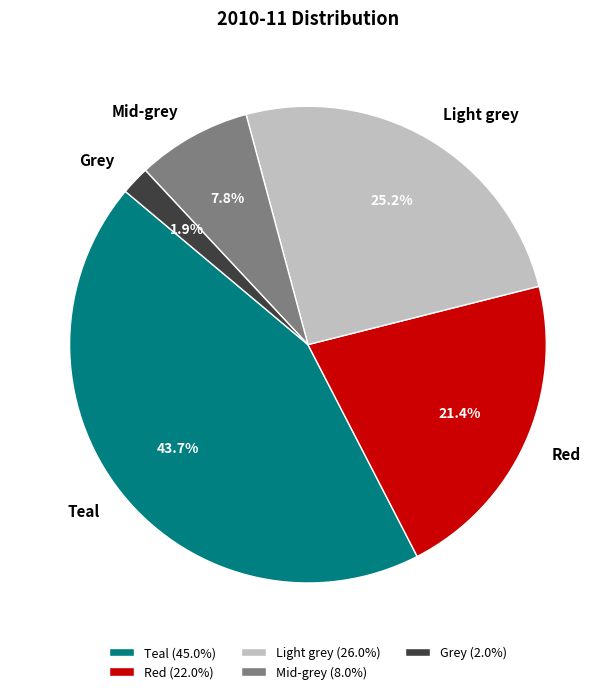

What percentage is NOT represented by Teal?

56.3%